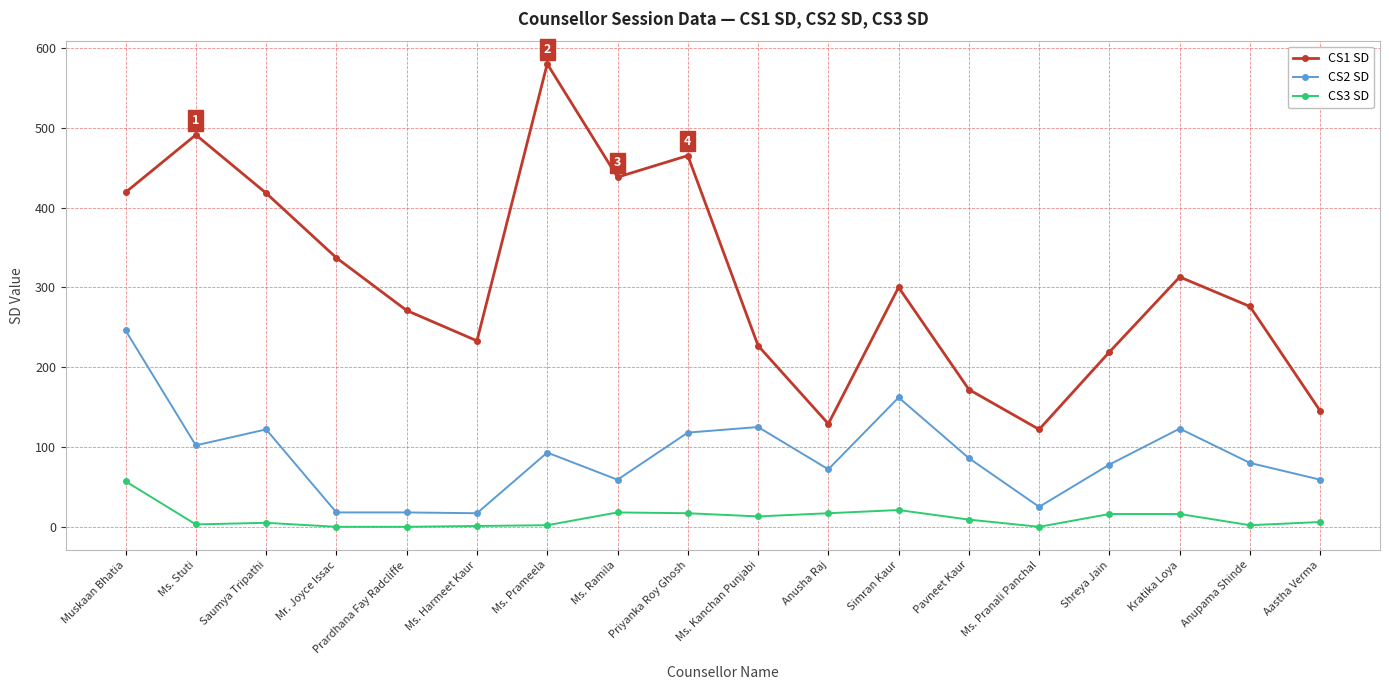

True or false: CS2 SD has more than 1 points higher than both neighbors.

True